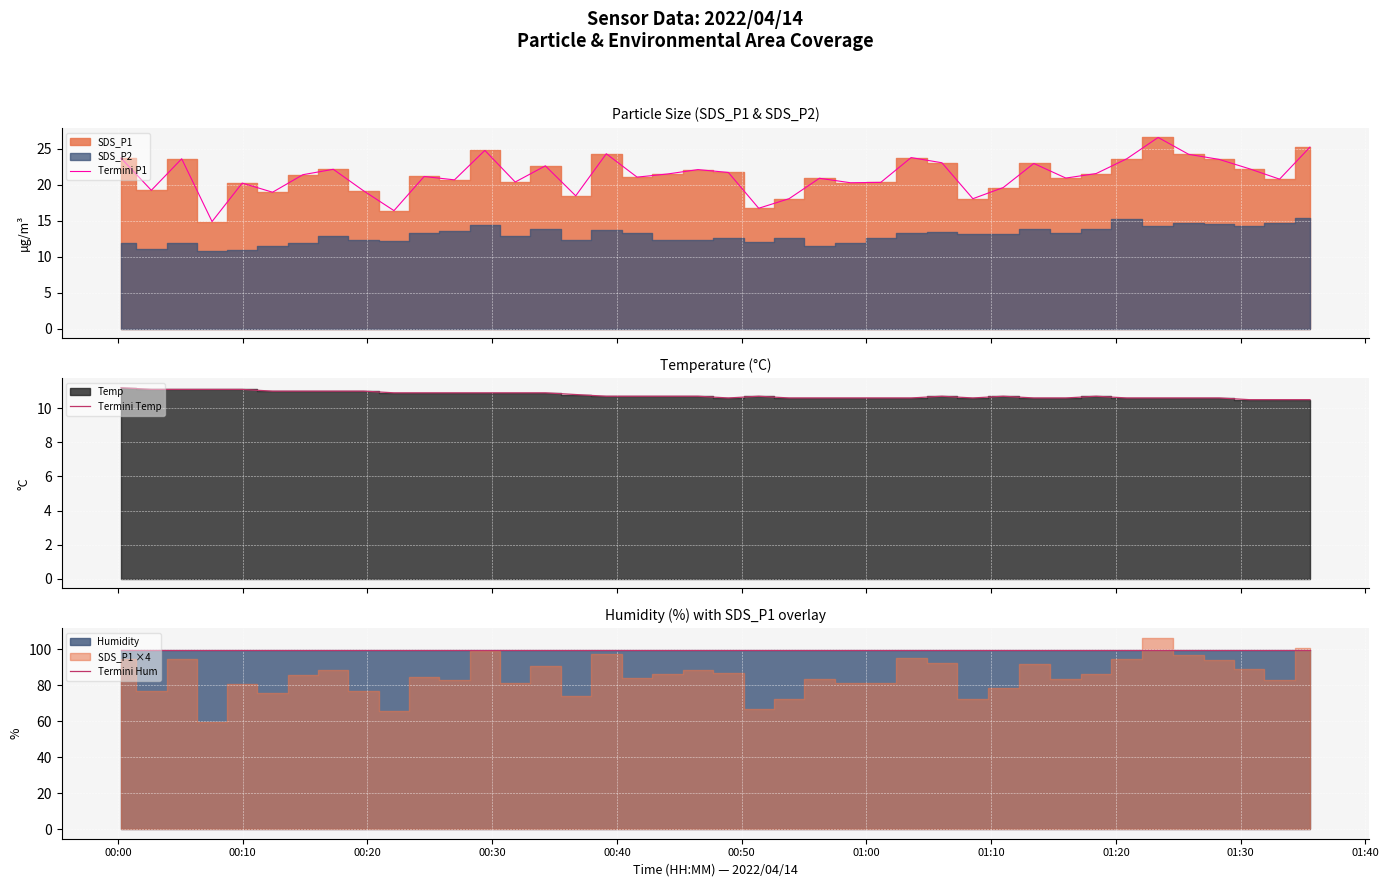

Reading left to right, extract all data points from this chart.

Termini P1: 23.7	19.2	23.6	14.9	20.2	19.0	21.4	22.2	19.2	16.4	21.2	20.7	24.8	20.4	22.6	18.5	24.3	21.1	21.5	22.1	21.7	16.8	18.1	20.9	20.3	20.4	23.8	23.1	18.1	19.6	23.0	20.9	21.6	23.6	26.6	24.2	23.6	22.2	20.8	25.2
Termini Temp: 11.2	11.1	11.1	11.1	11.1	11.0	11.0	11.0	11.0	10.9	10.9	10.9	10.9	10.9	10.9	10.8	10.7	10.7	10.7	10.7	10.6	10.7	10.6	10.6	10.6	10.6	10.6	10.7	10.6	10.7	10.6	10.6	10.7	10.6	10.6	10.6	10.6	10.5	10.5	10.5
Termini Hum: 99.9	99.9	99.9	99.9	99.9	99.9	99.9	99.9	99.9	99.9	99.9	99.9	99.9	99.9	99.9	99.9	99.9	99.9	99.9	99.9	99.9	99.9	99.9	99.9	99.9	99.9	99.9	99.9	99.9	99.9	99.9	99.9	99.9	99.9	99.9	99.9	99.9	99.9	99.9	99.9